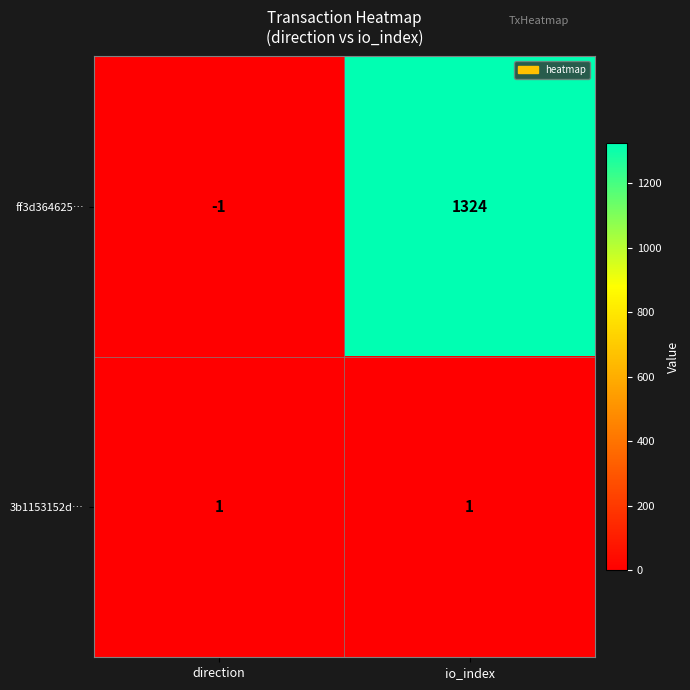

At how many categories does at least one series exceed 784?

1